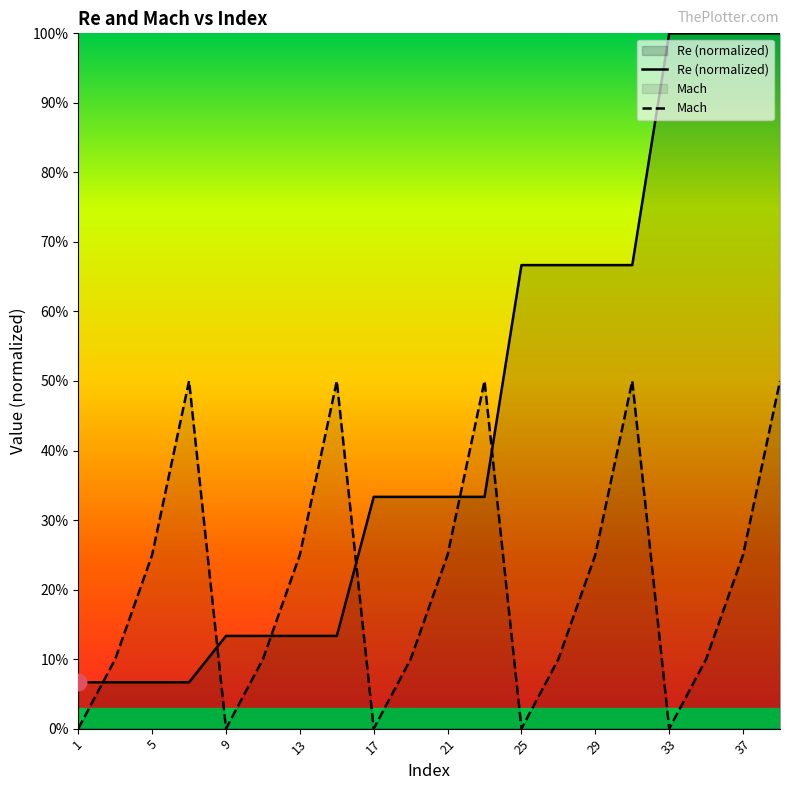

Is it true that Re (normalized) equals 0.1 at 13?

True